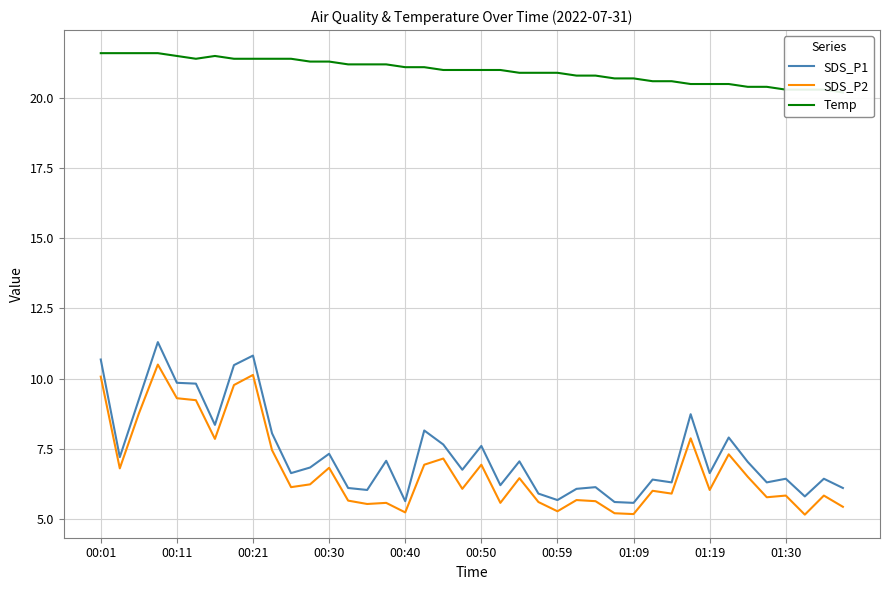

What is the minimum value for SDS_P2?

5.2